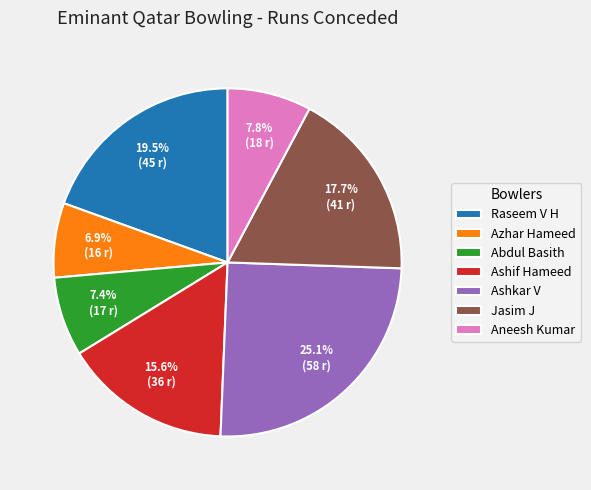

The Ashif Hameed slice represents 16% of the pie. True or false?

True